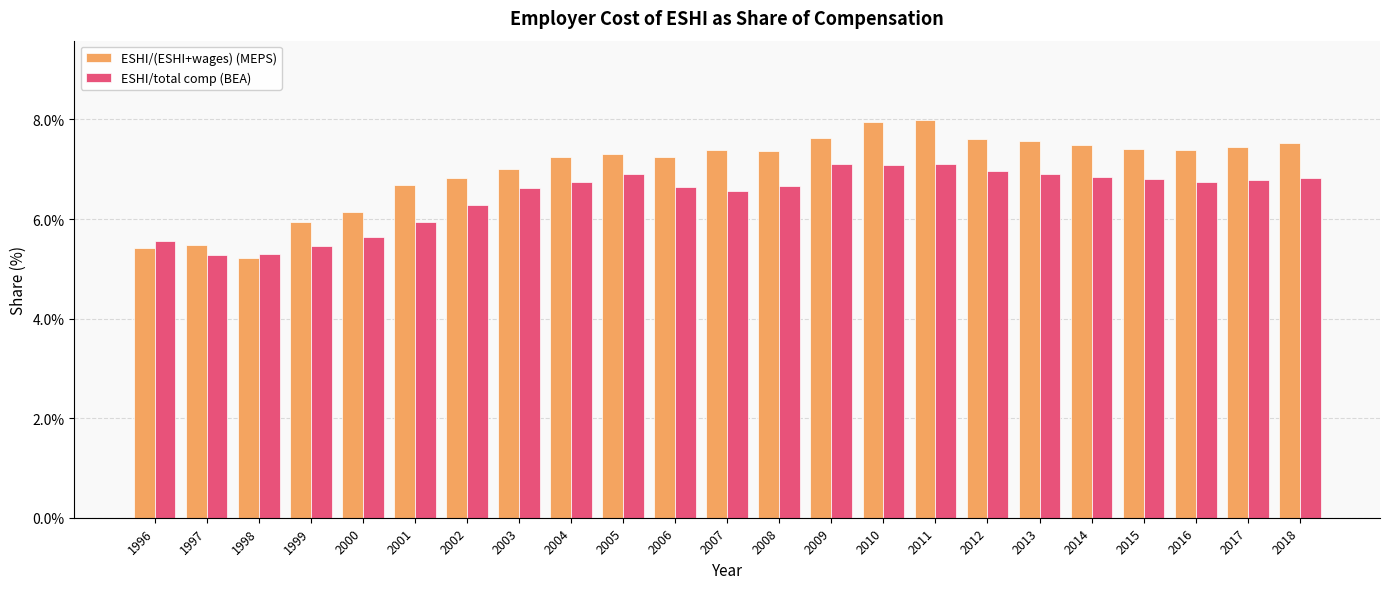

Where is ESHI/total comp (BEA) nearest to the value 6?

2001